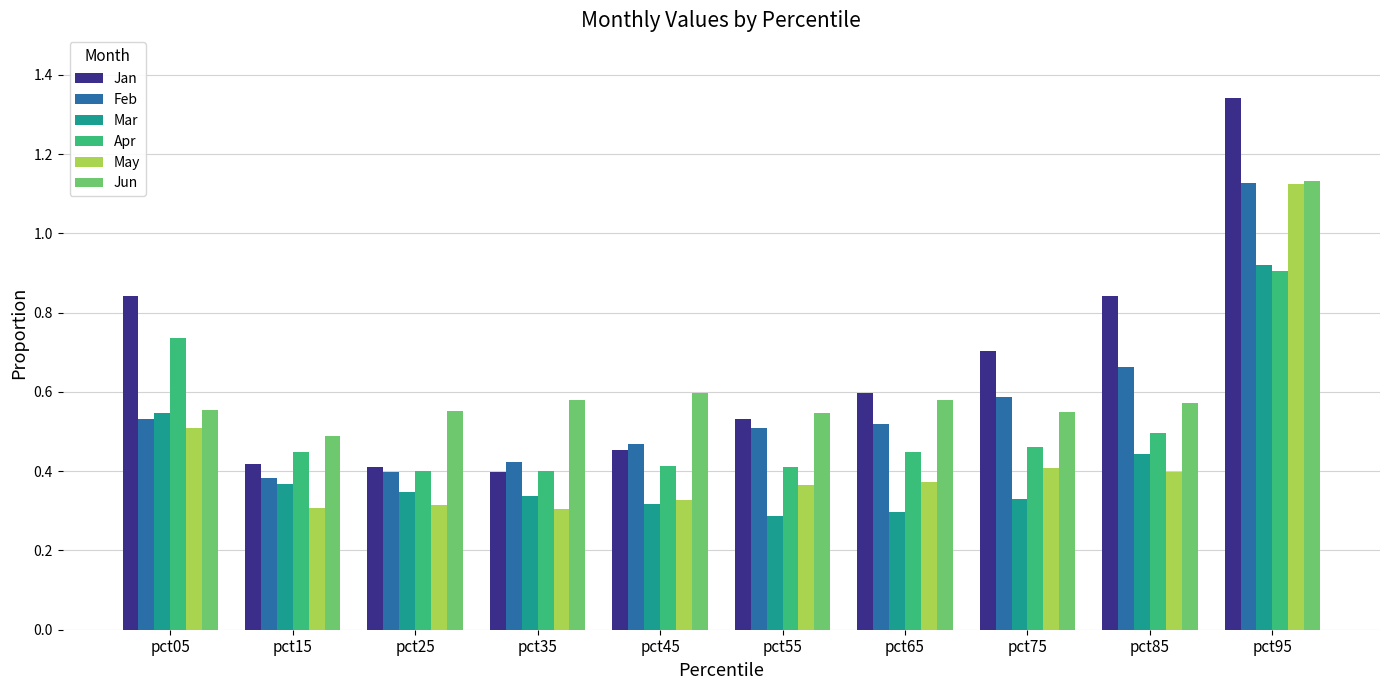

Count the number of categories in the chart.

10